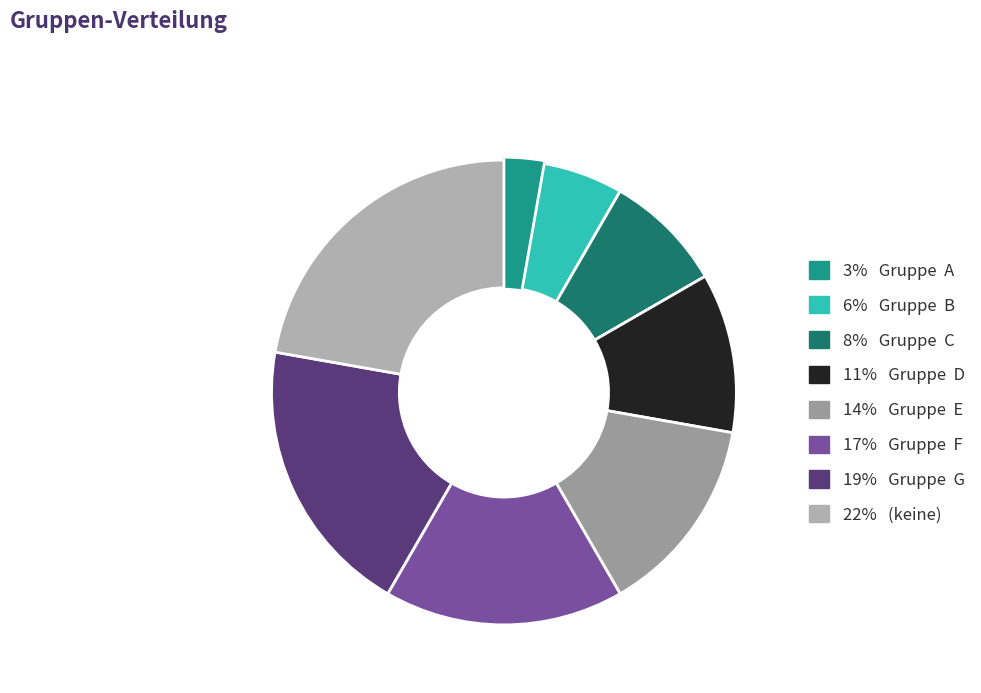

What is the smallest slice in the pie chart?

Gruppe  A